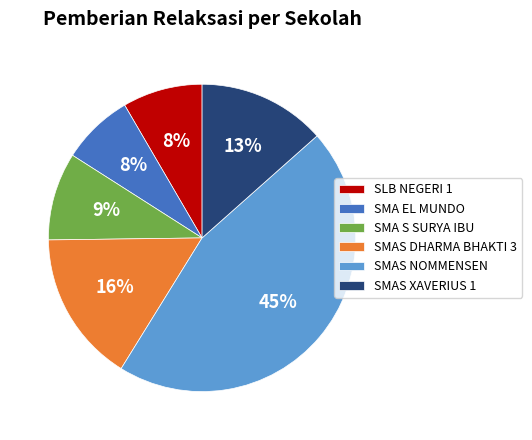

To the nearest percent, what is the average slice percentage?

17%